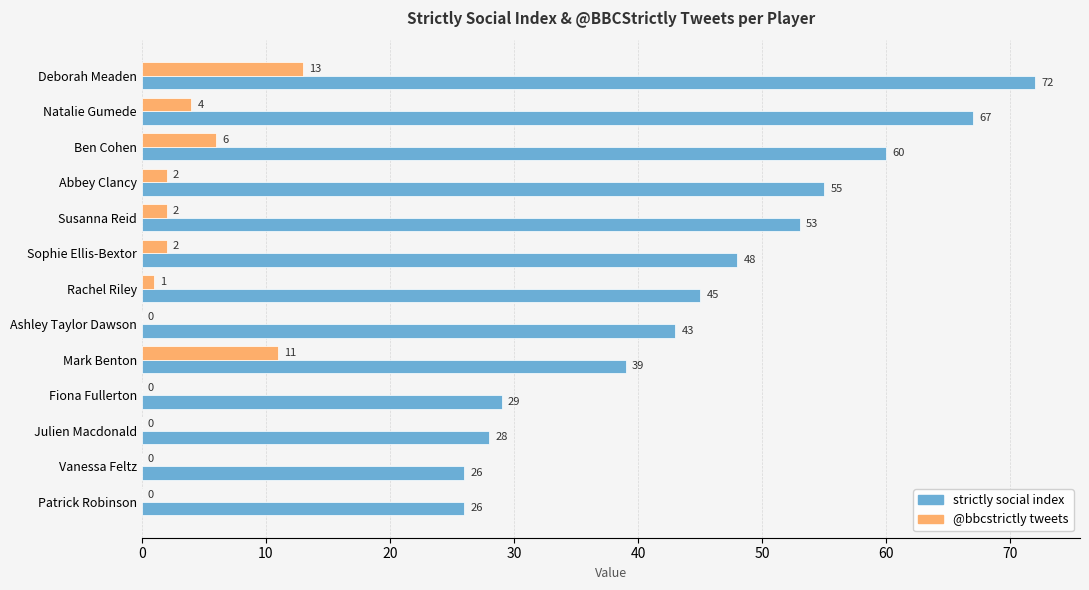

At which category is the sum across all series the highest?

Deborah Meaden